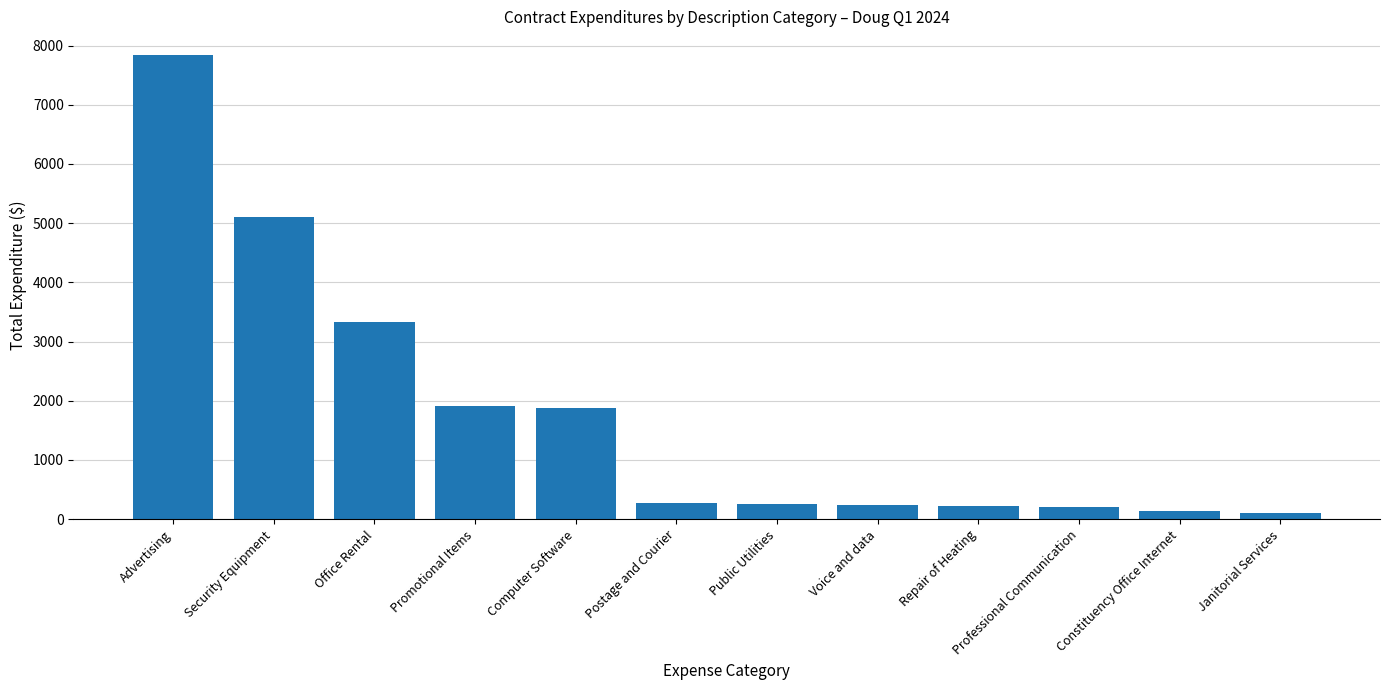

What is the change in value from Security Equipment to Computer Software?

-3224.8